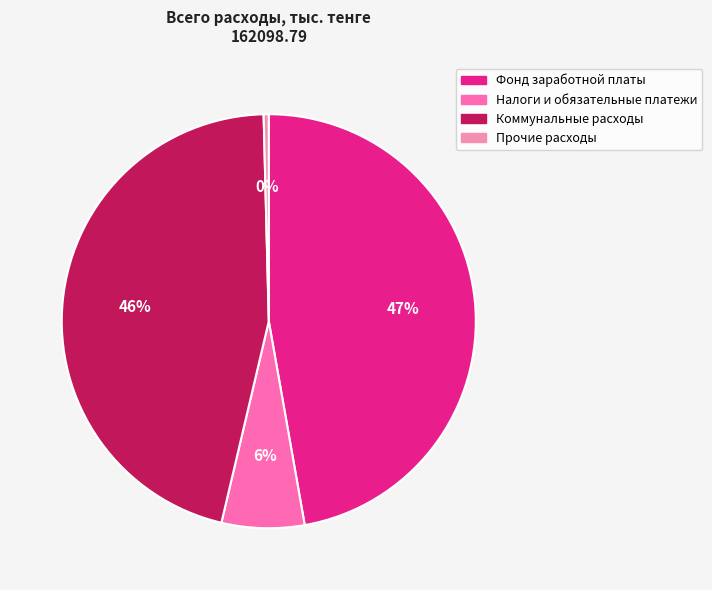

Which slice is the largest?

Фонд заработной платы